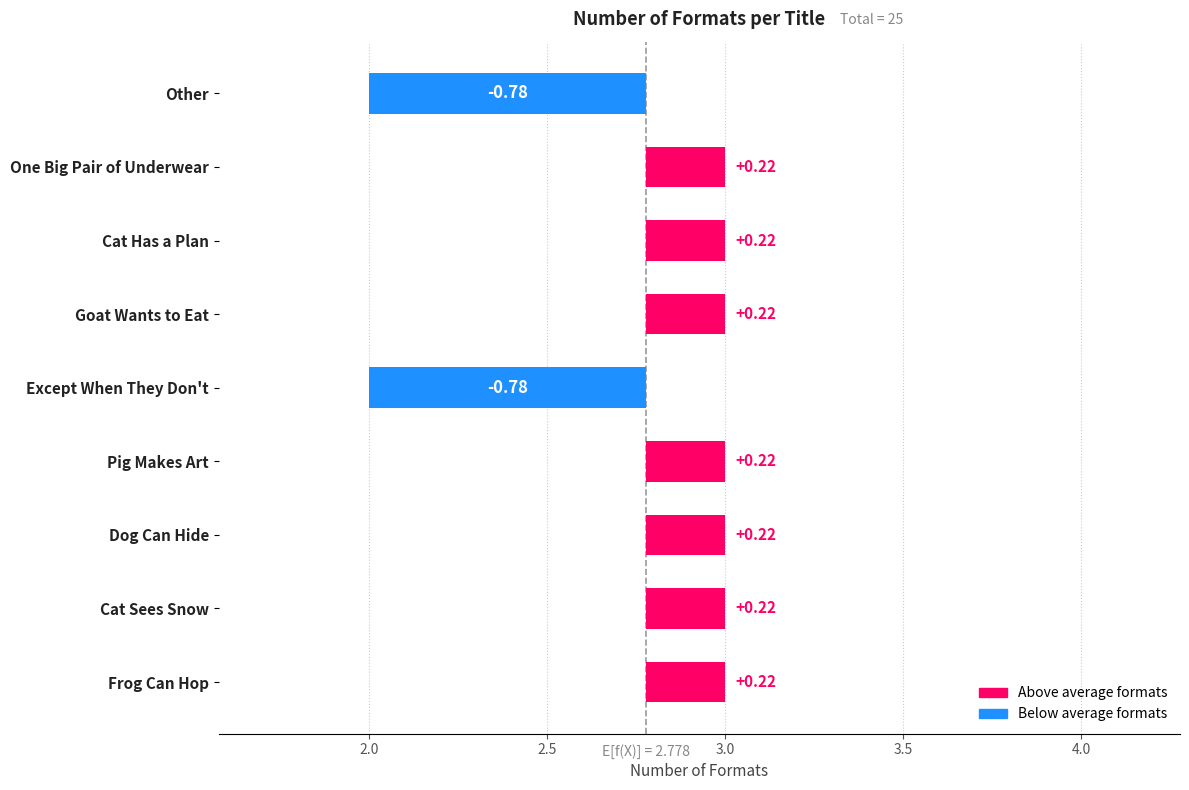

Are the bars horizontal?

Yes